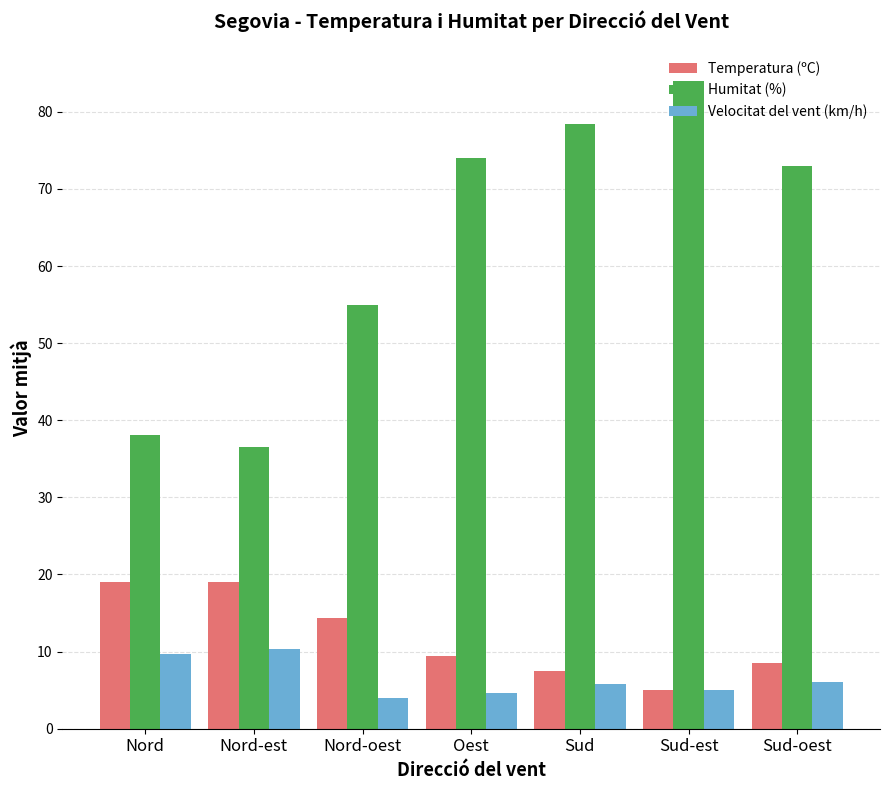

Between Nord-oest and Sud, which series saw the biggest shift?

Humitat (%)